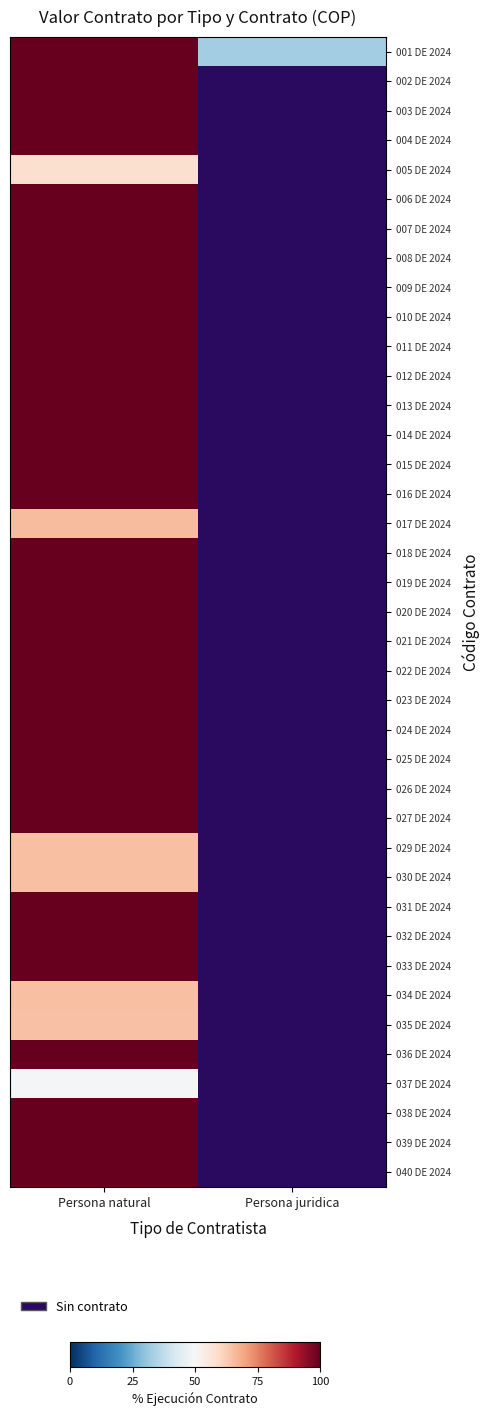

Reading left to right, extract all data points from this chart.

001 DE 2024: Persona natural=1.0	Persona juridica=0.3
002 DE 2024: Persona natural=1.0	Persona juridica=0.0
003 DE 2024: Persona natural=1.0	Persona juridica=0.0
004 DE 2024: Persona natural=1.0	Persona juridica=0.0
005 DE 2024: Persona natural=0.6	Persona juridica=0.0
006 DE 2024: Persona natural=1.0	Persona juridica=0.0
007 DE 2024: Persona natural=1.0	Persona juridica=0.0
008 DE 2024: Persona natural=1.0	Persona juridica=0.0
009 DE 2024: Persona natural=1.0	Persona juridica=0.0
010 DE 2024: Persona natural=1.0	Persona juridica=0.0
011 DE 2024: Persona natural=1.0	Persona juridica=0.0
012 DE 2024: Persona natural=1.0	Persona juridica=0.0
013 DE 2024: Persona natural=1.0	Persona juridica=0.0
014 DE 2024: Persona natural=1.0	Persona juridica=0.0
015 DE 2024: Persona natural=1.0	Persona juridica=0.0
016 DE 2024: Persona natural=1.0	Persona juridica=0.0
017 DE 2024: Persona natural=0.7	Persona juridica=0.0
018 DE 2024: Persona natural=1.0	Persona juridica=0.0
019 DE 2024: Persona natural=1.0	Persona juridica=0.0
020 DE 2024: Persona natural=1.0	Persona juridica=0.0
021 DE 2024: Persona natural=1.0	Persona juridica=0.0
022 DE 2024: Persona natural=1.0	Persona juridica=0.0
023 DE 2024: Persona natural=1.0	Persona juridica=0.0
024 DE 2024: Persona natural=1.0	Persona juridica=0.0
025 DE 2024: Persona natural=1.0	Persona juridica=0.0
026 DE 2024: Persona natural=1.0	Persona juridica=0.0
027 DE 2024: Persona natural=1.0	Persona juridica=0.0
029 DE 2024: Persona natural=0.7	Persona juridica=0.0
030 DE 2024: Persona natural=0.6	Persona juridica=0.0
031 DE 2024: Persona natural=1.0	Persona juridica=0.0
032 DE 2024: Persona natural=1.0	Persona juridica=0.0
033 DE 2024: Persona natural=1.0	Persona juridica=0.0
034 DE 2024: Persona natural=0.7	Persona juridica=0.0
035 DE 2024: Persona natural=0.6	Persona juridica=0.0
036 DE 2024: Persona natural=1.0	Persona juridica=0.0
037 DE 2024: Persona natural=0.5	Persona juridica=0.0
038 DE 2024: Persona natural=1.0	Persona juridica=0.0
039 DE 2024: Persona natural=1.0	Persona juridica=0.0
040 DE 2024: Persona natural=1.0	Persona juridica=0.0